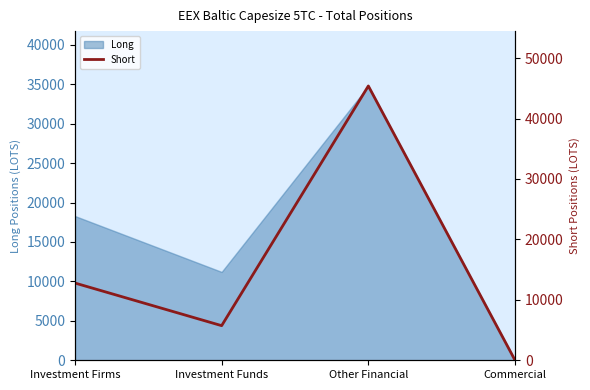

What position from the right is Other Financial?

2